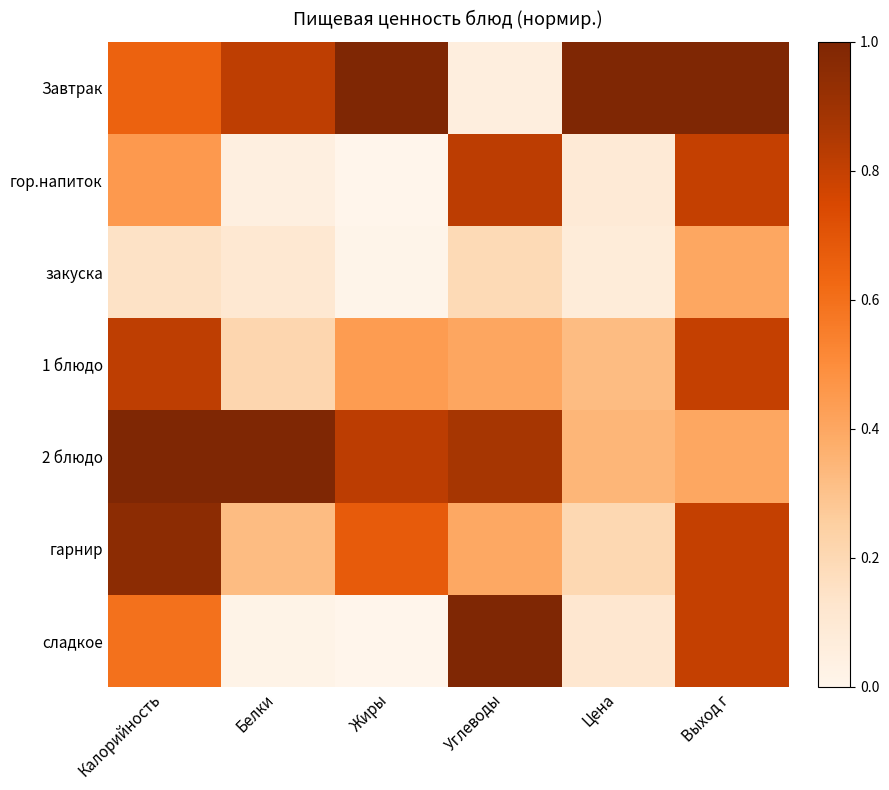

List the series in order of their peak value, lowest first.

закуска, 1 блюдо, гор.напиток, гарнир, Завтрак, 2 блюдо, сладкое